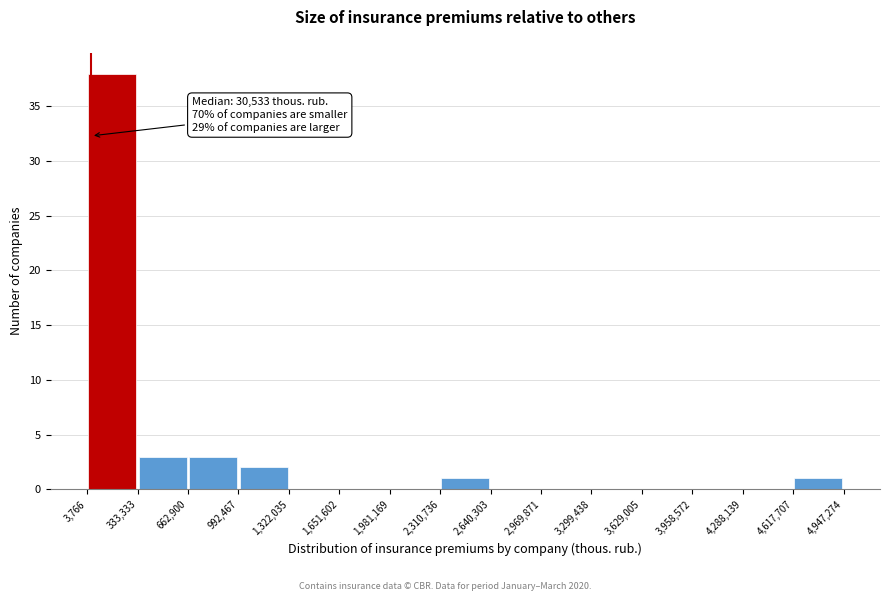

Over which range of the x-axis is the bar tallest?

3,766 to 333,333